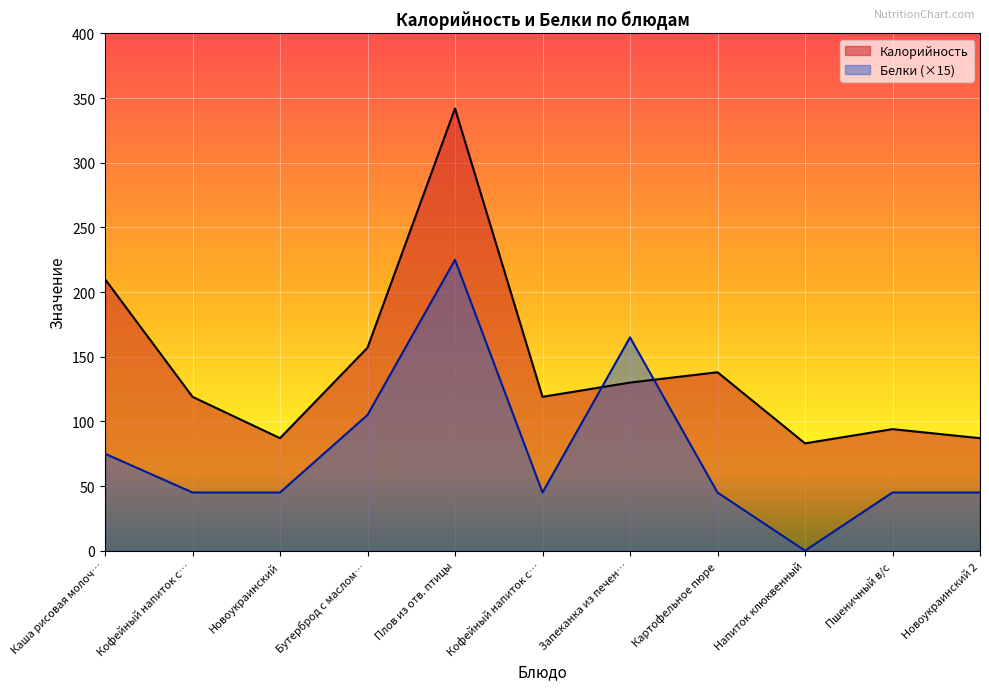

Where is the first local maximum for Белки?

Плов из отв. птицы